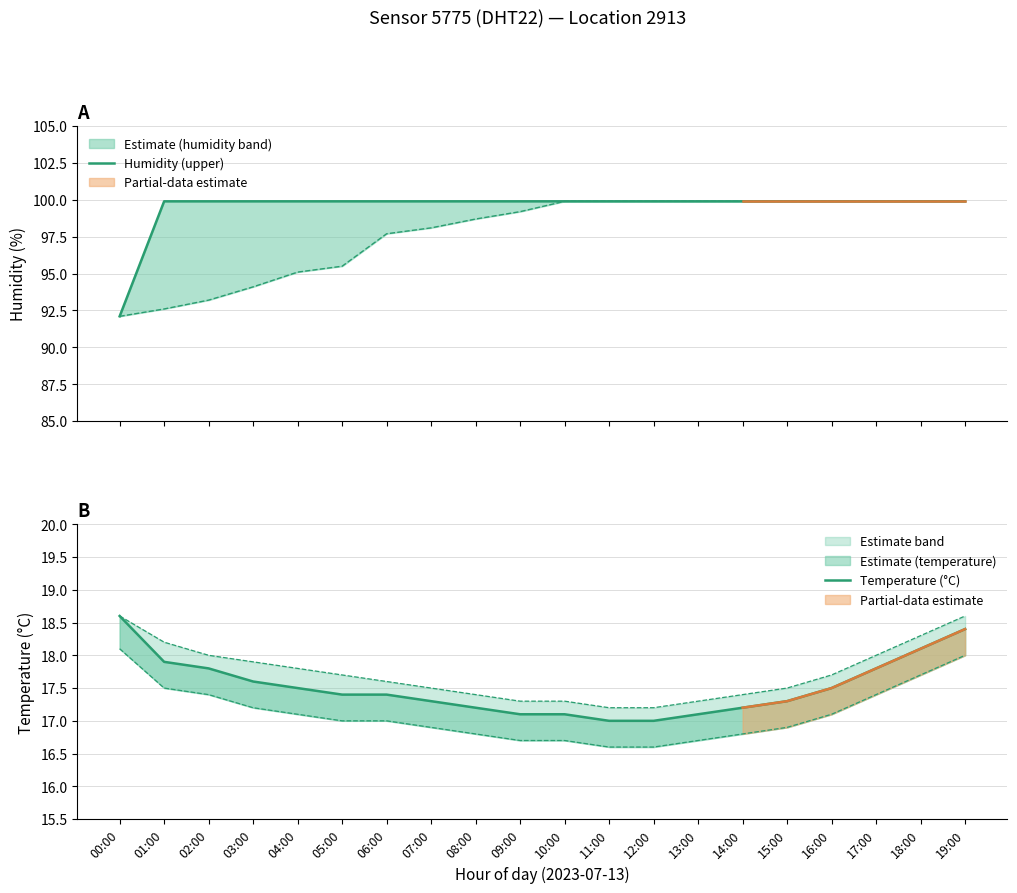

The Temperature (°C) series shows 17.4 at 05:00. True or false?

True